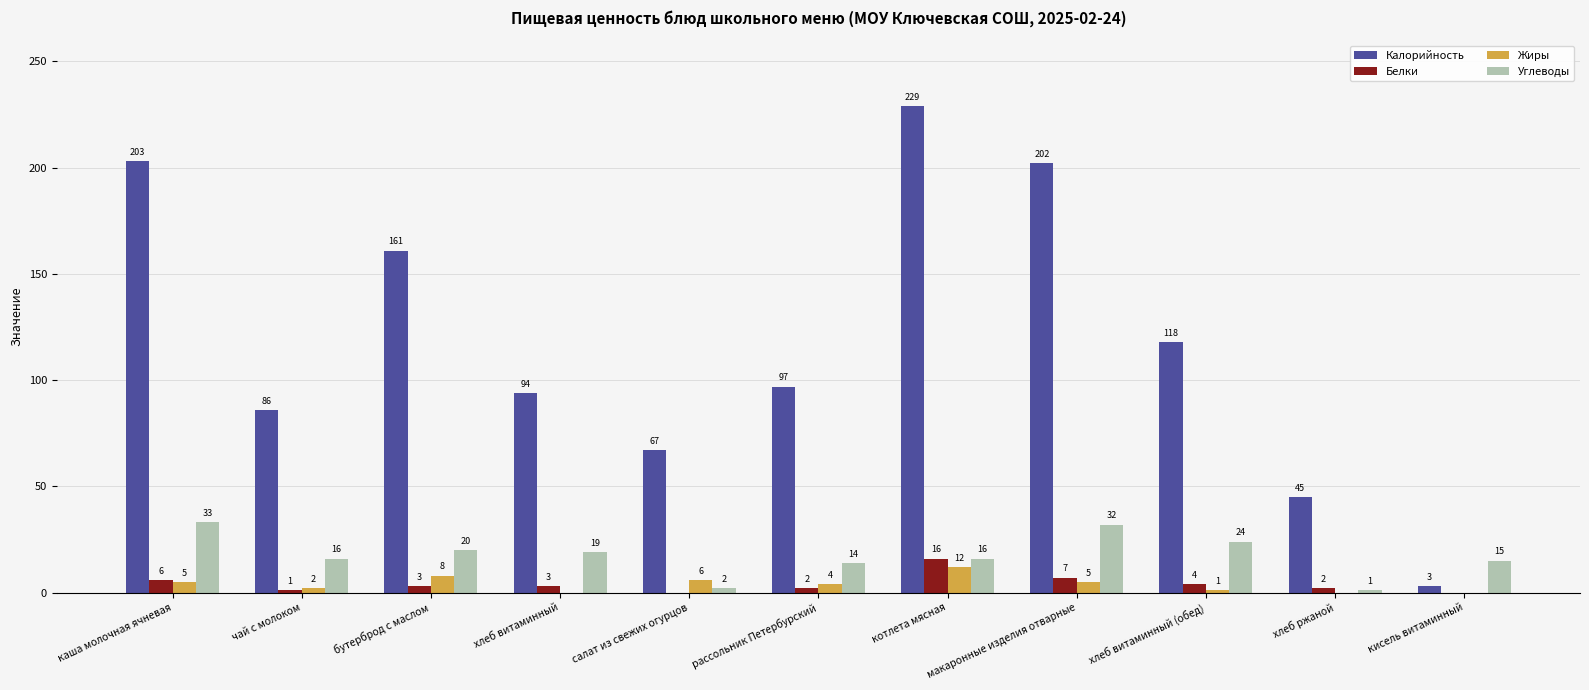

Where does the Жиры series first go above 4?

каша молочная ячневая